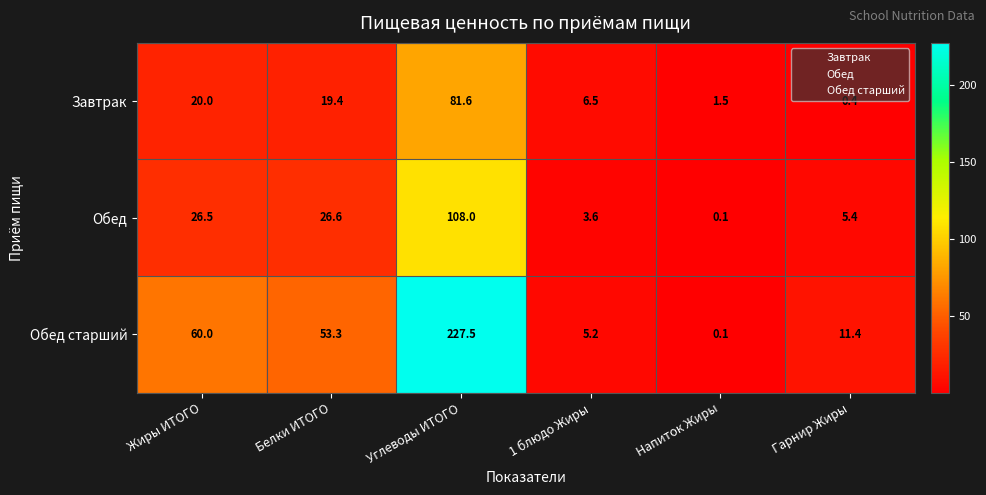

Between Белки ИТОГО and Углеводы ИТОГО, which series saw the biggest shift?

Обед старший